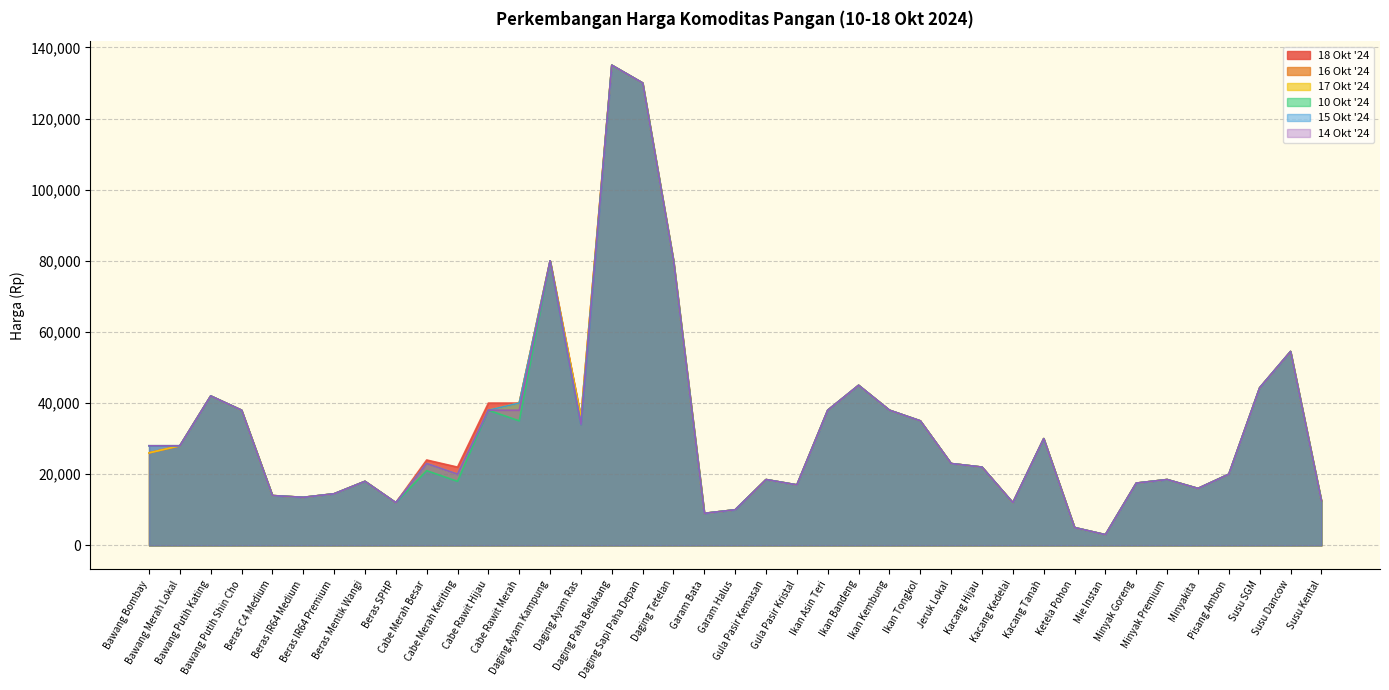

Between Minyak Premium and Ikan Bandeng, which is larger?

Ikan Bandeng